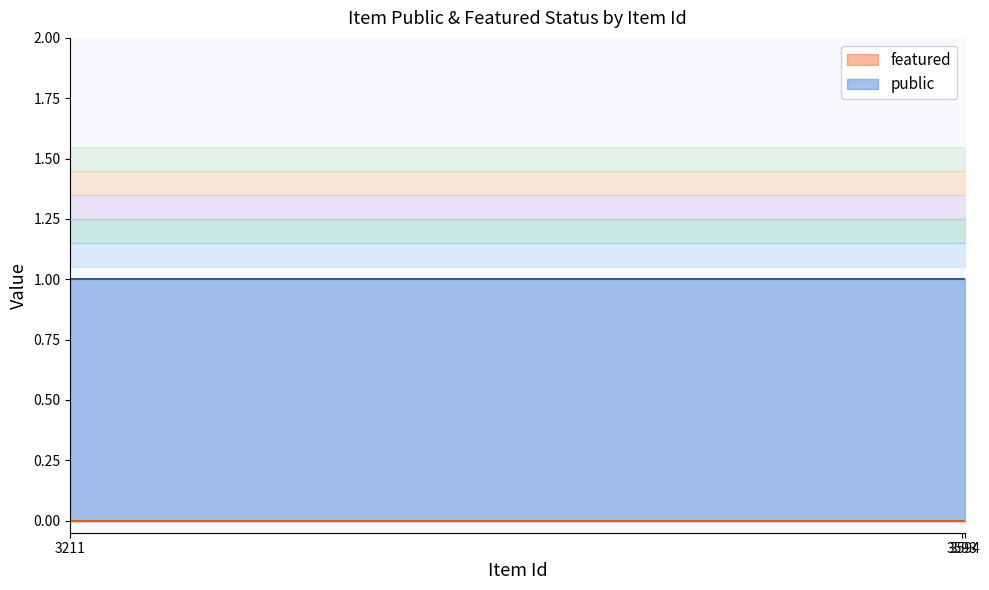

What is the sum of the public values at 3594 and 3211?

2